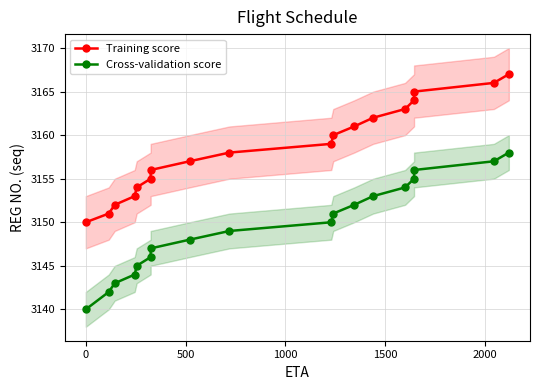

True or false: Training score and Cross-validation score cross at least once.

False